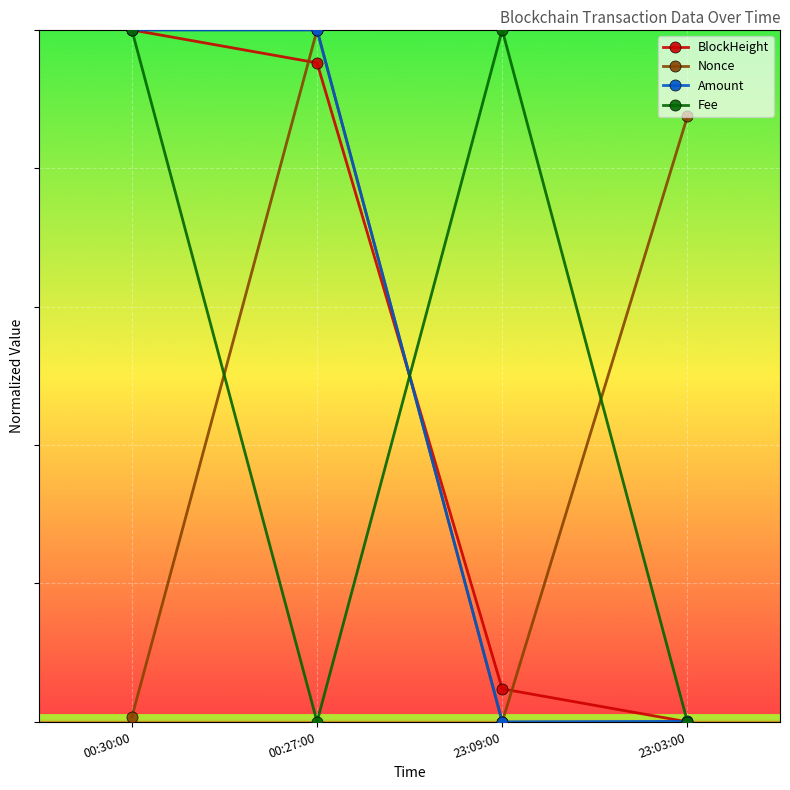

What are all the series names shown in the legend?

BlockHeight, Nonce, Amount, Fee